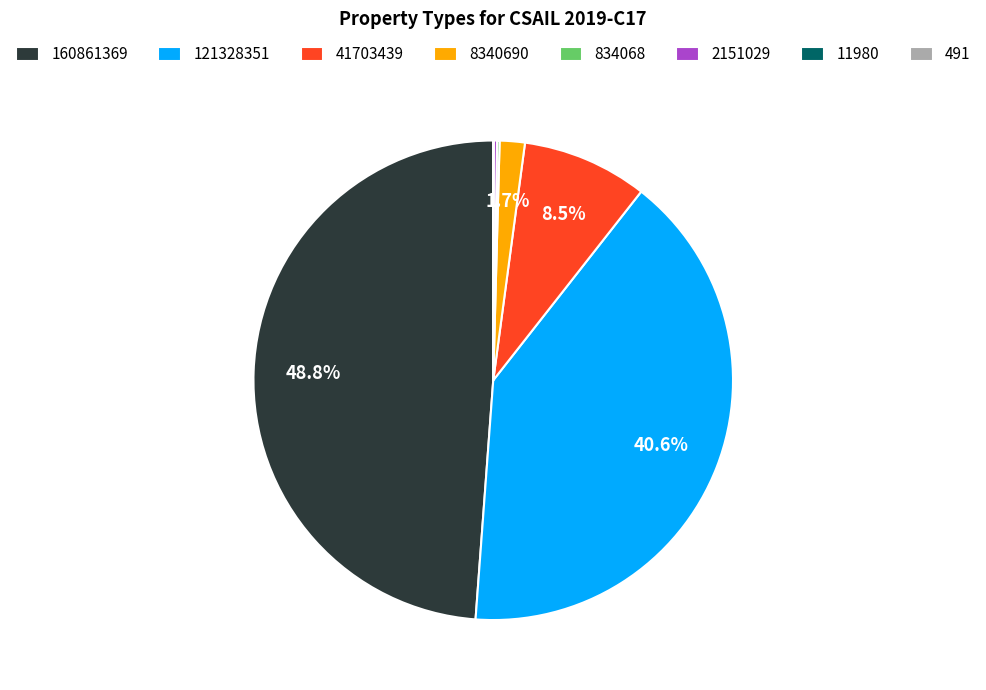

Which has a higher value, 41703439 or 121328351?

121328351